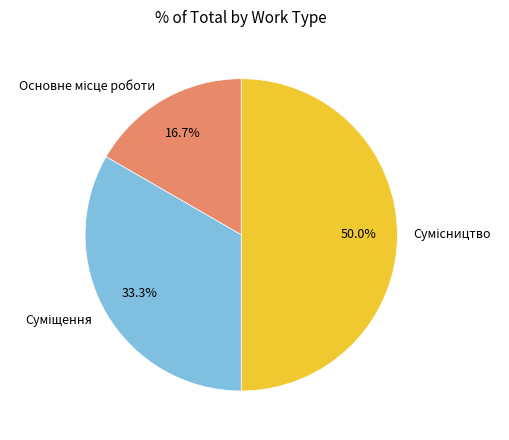

How much of the chart is everything except Сумісництво?

50.0%